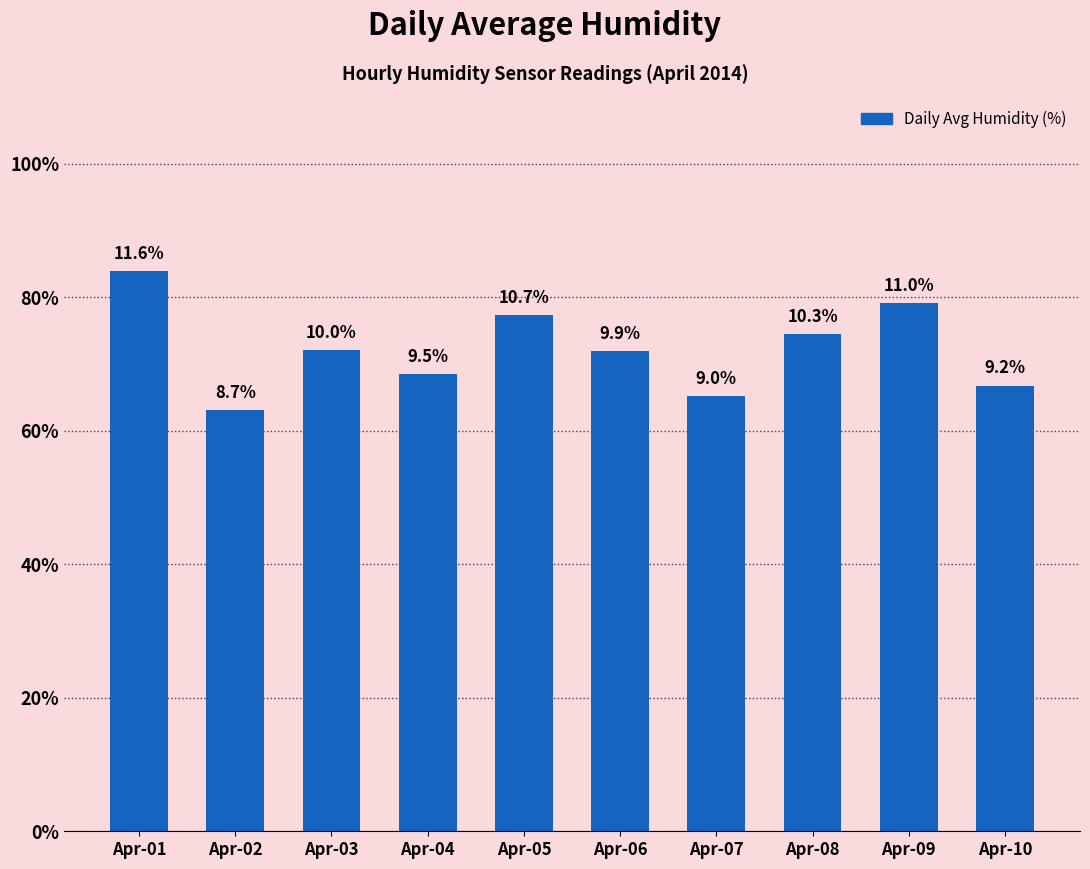

How many bars are there in total?

10